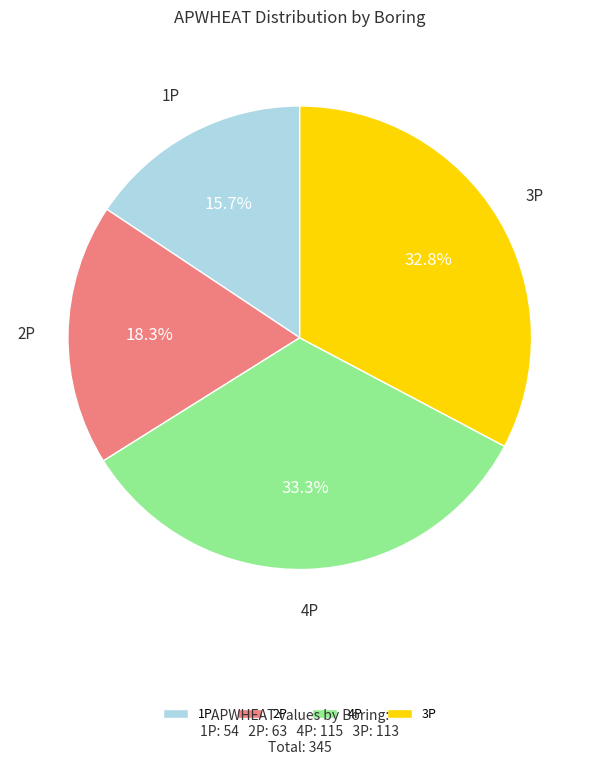

What percentage is NOT represented by 2P?

81.7%